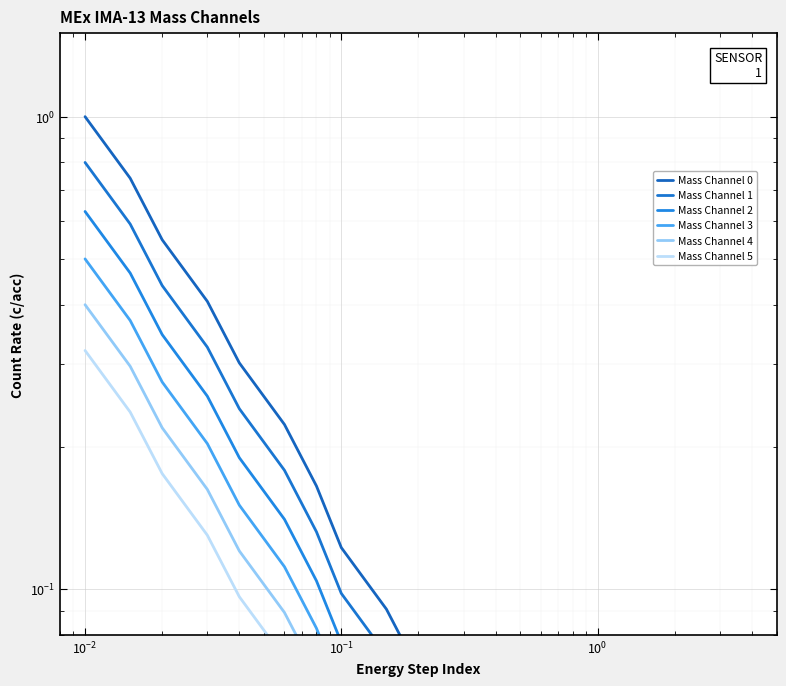

True or false: Mass Channel 2 has more than 0 interior local peaks.

False